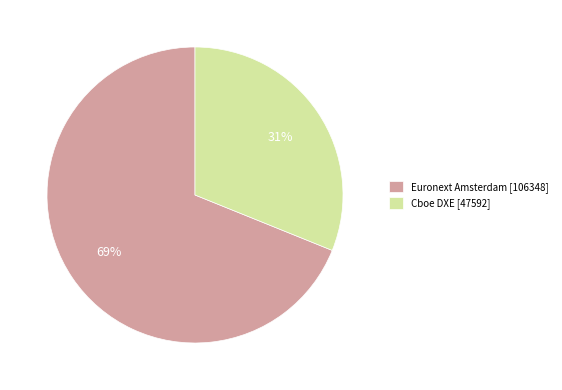

To the nearest percent, what portion does Euronext Amsterdam represent?

69%